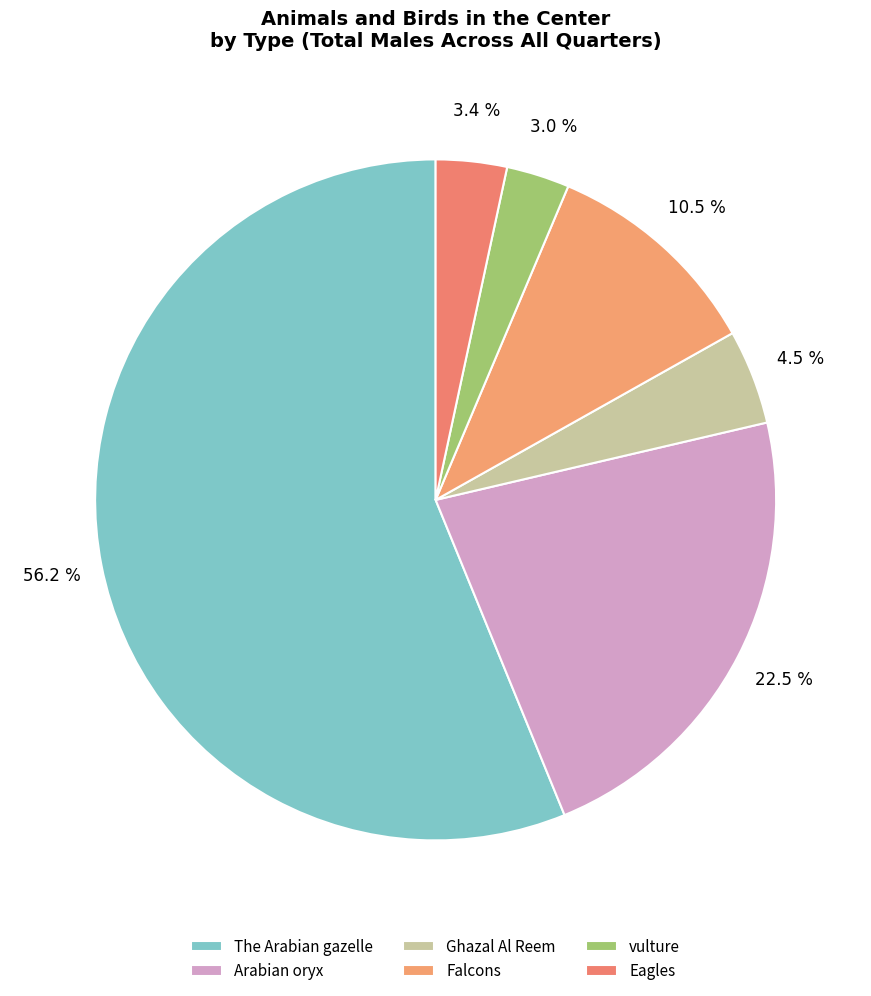

How many slices are in this pie chart?

6